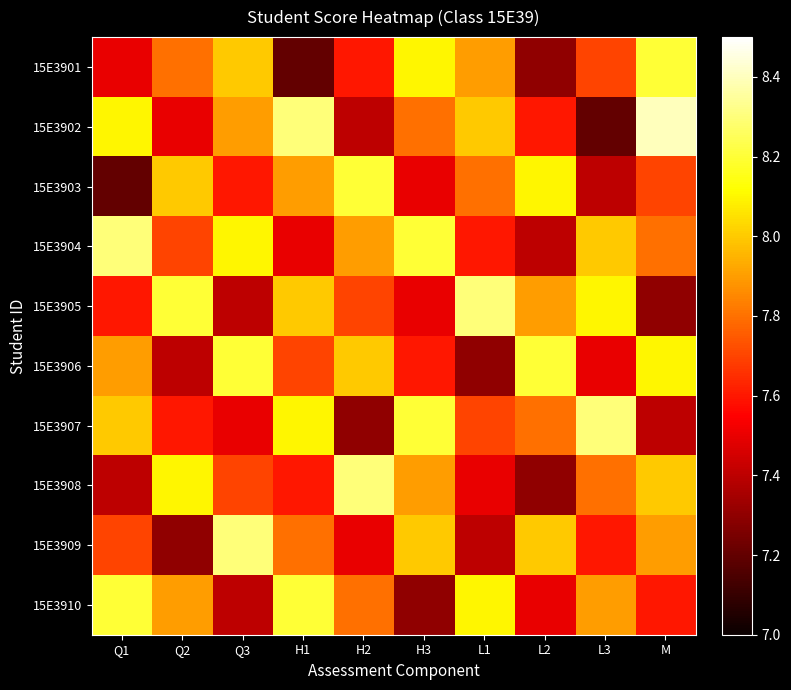

Rank the series by their maximum value, from highest to lowest.

15E3902, 15E3904, 15E3905, 15E3907, 15E3908, 15E3909, 15E3901, 15E3903, 15E3906, 15E3910